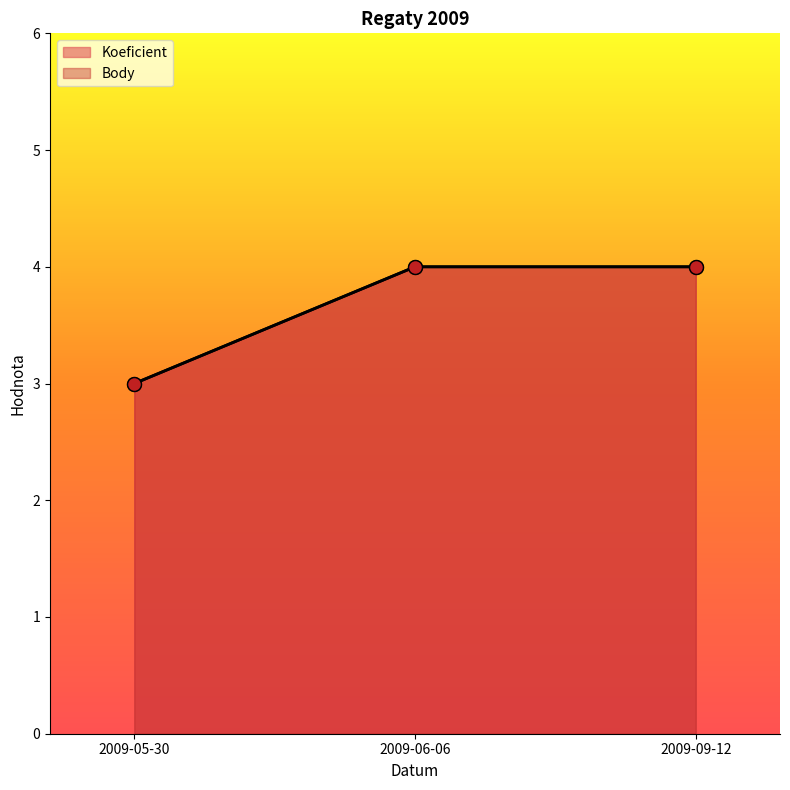

What position from the right is 2009-06-06?

2